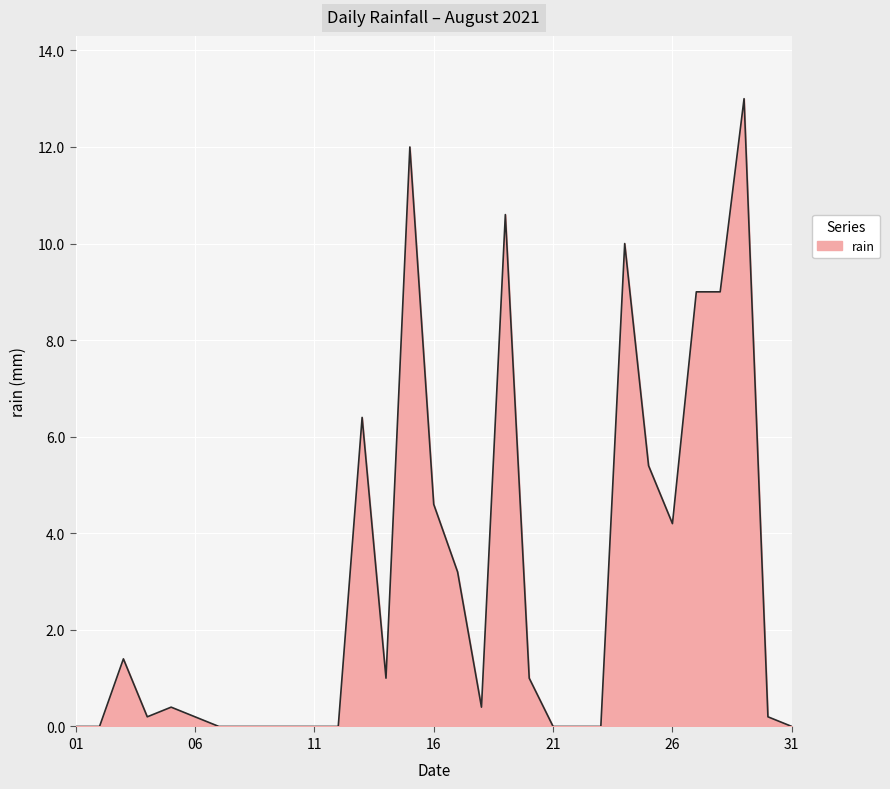

What is the greatest value displayed?

13.0